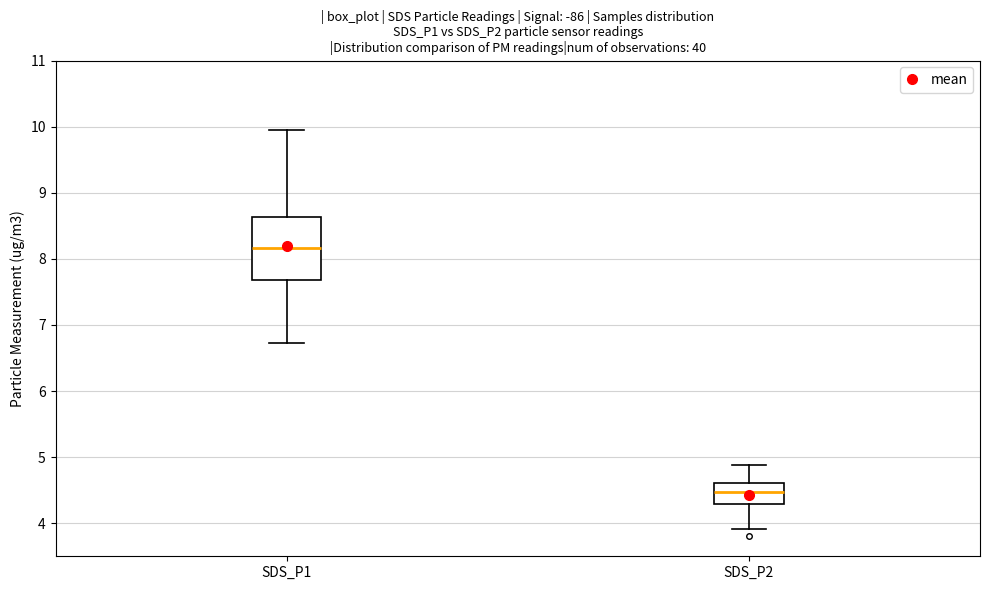

Reading left to right, read every box against the y-axis: the position of its median line, the range the box covers, and the ends of its whiskers. The values are not printed on the chart, so give them approximately, as read against the axis.

SDS_P1: median 8.2, box 7.7 to 8.6, whiskers 6.7 to 10.0
SDS_P2: median 4.5, box 4.3 to 4.6, whiskers 3.9 to 4.9